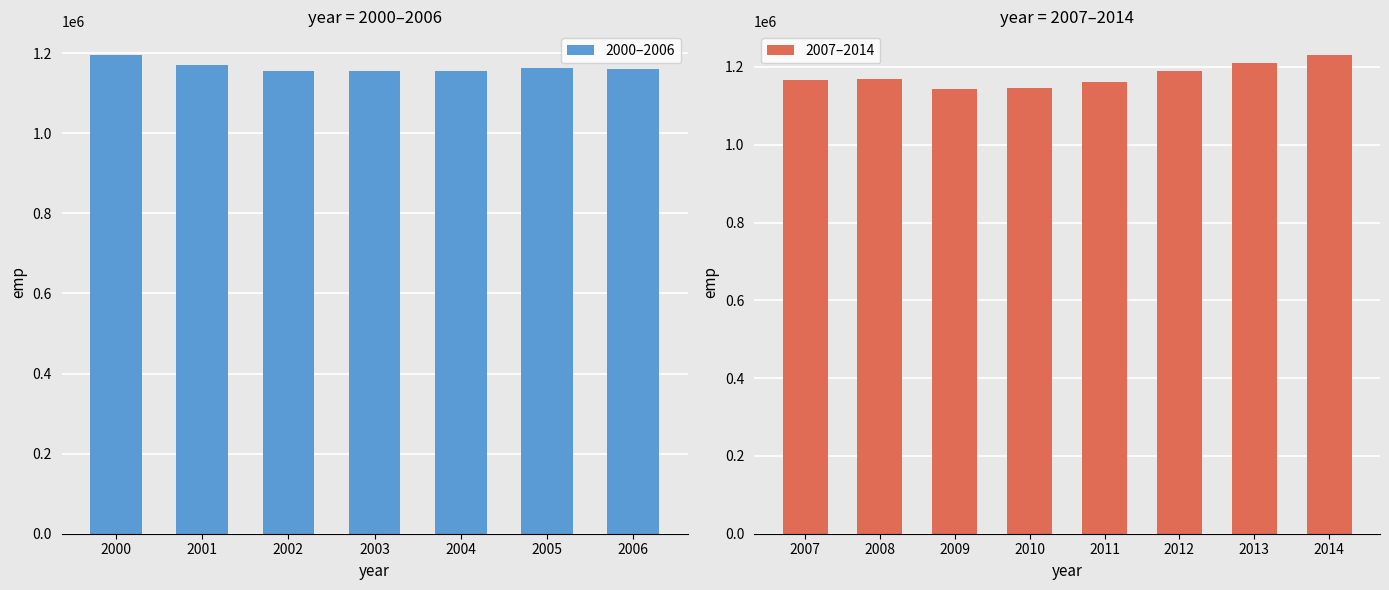

Which label corresponds to the largest value in the chart?

2014